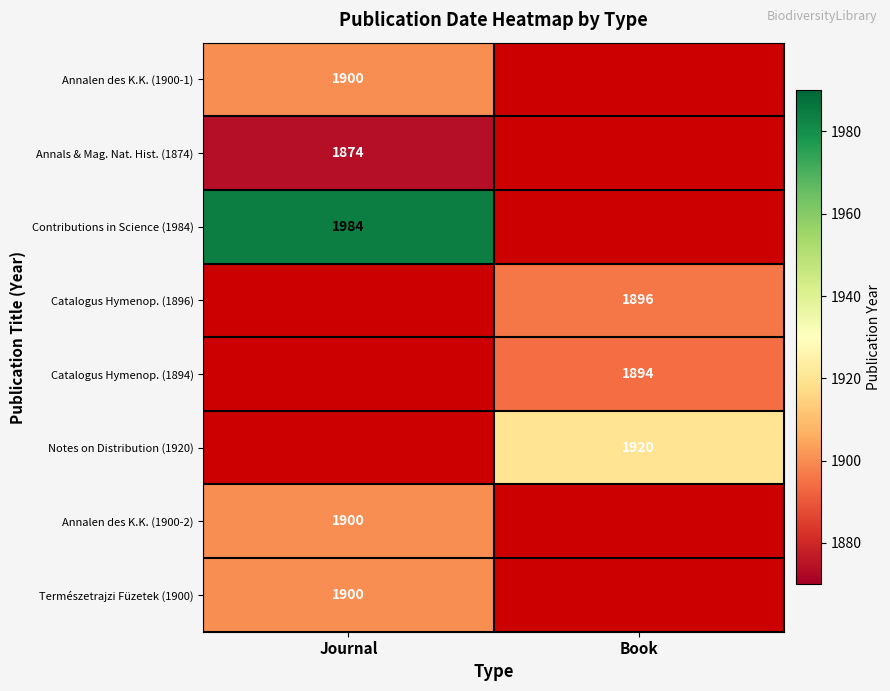

The value of Catalogus Hymenop. (1894) at Book is 1894. True or false?

True